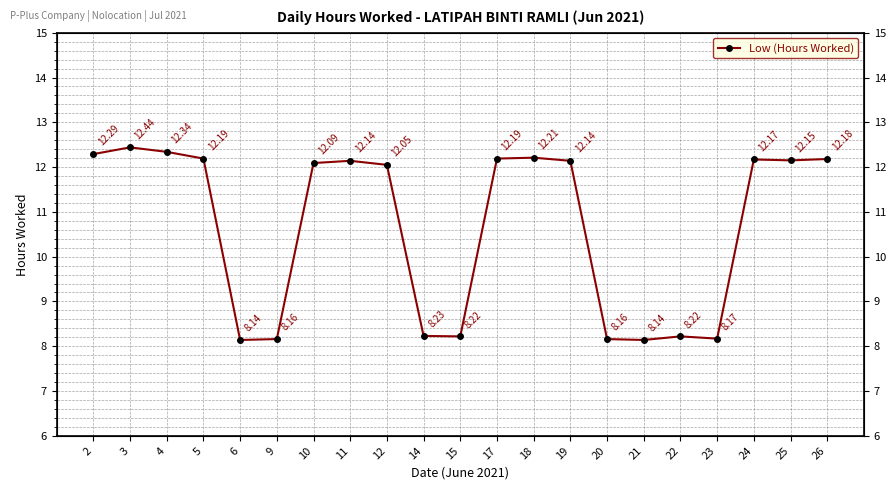

How many distinct data groups are displayed?

1